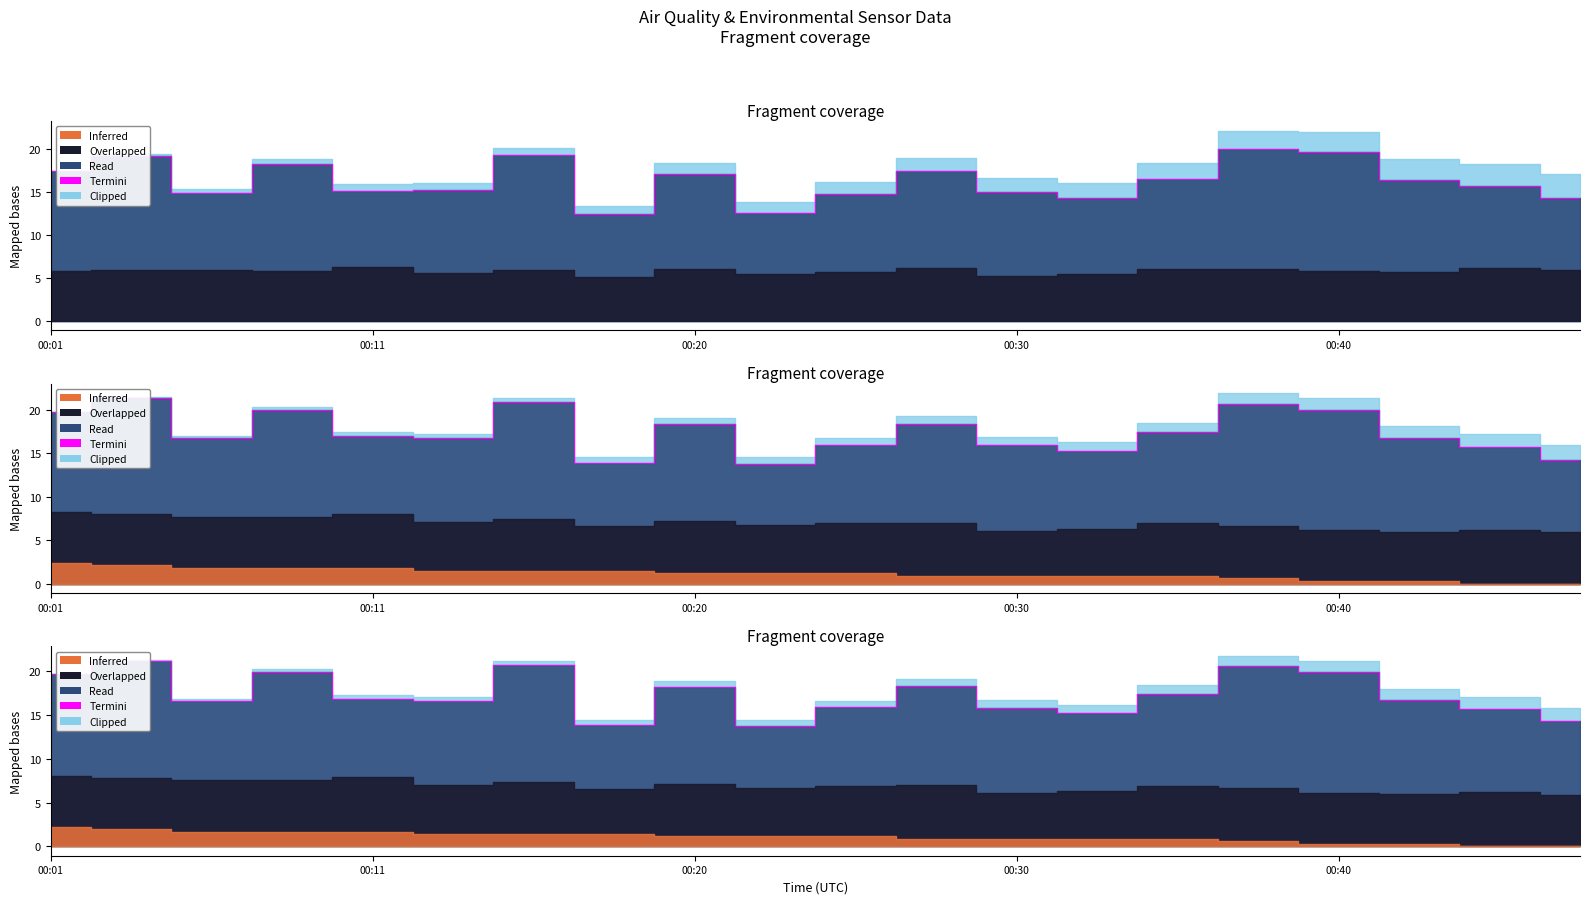

Between 9 and 00:11, which is larger?

00:11